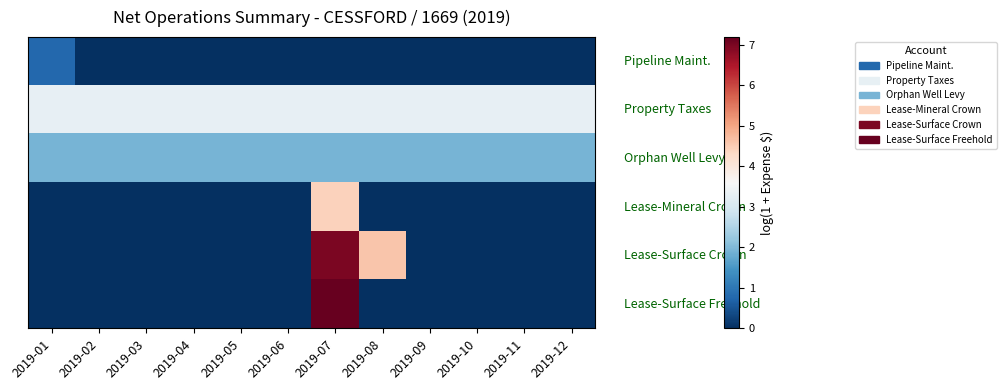

How many series are shown in this chart?

6